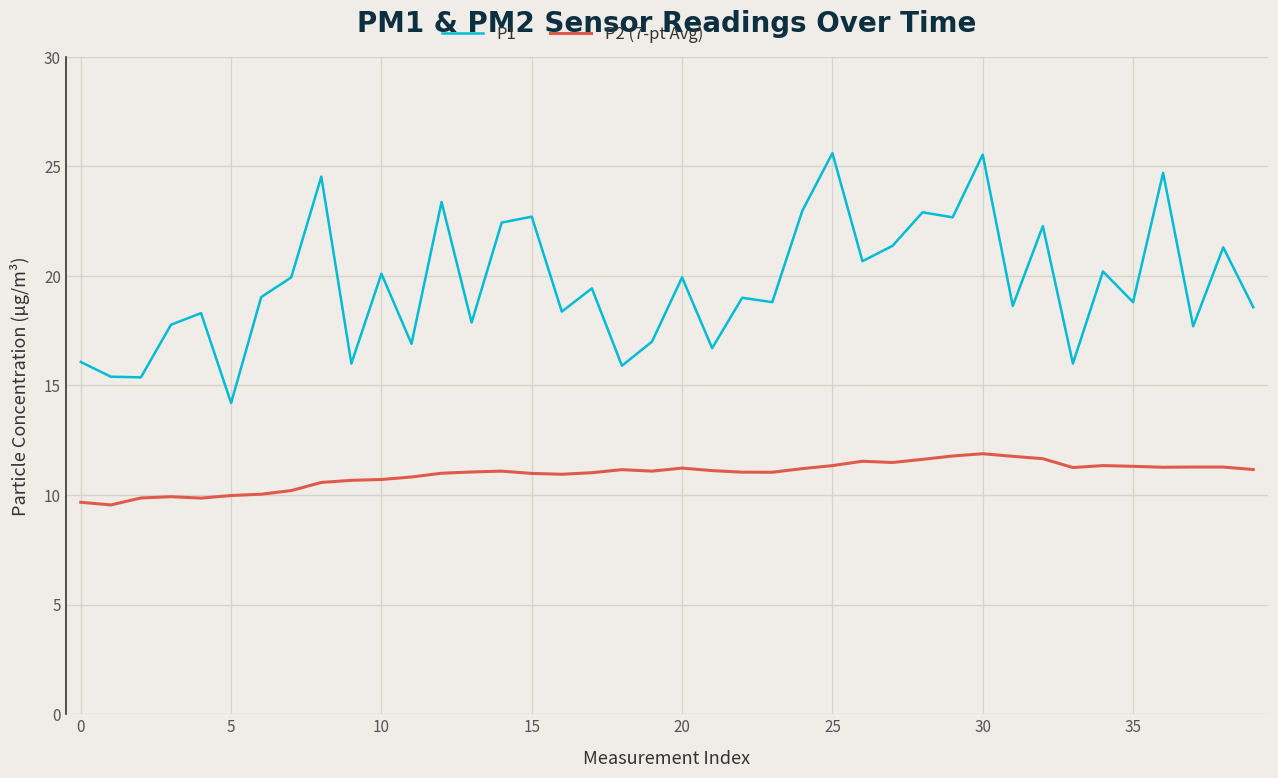

What are all the series names shown in the legend?

P1, P2 (7-pt Avg)